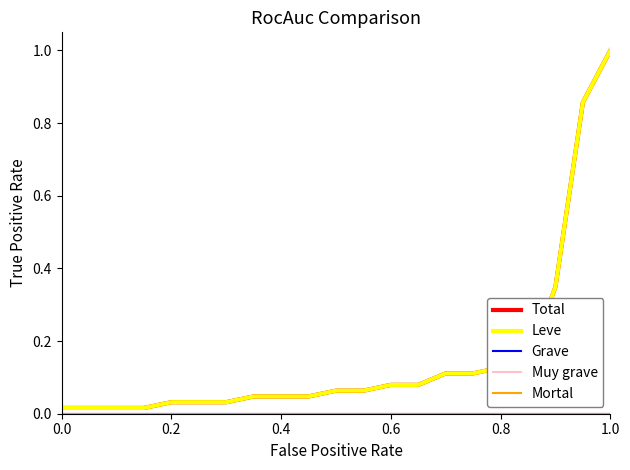

What is the highest value of the Leve series?

1.0